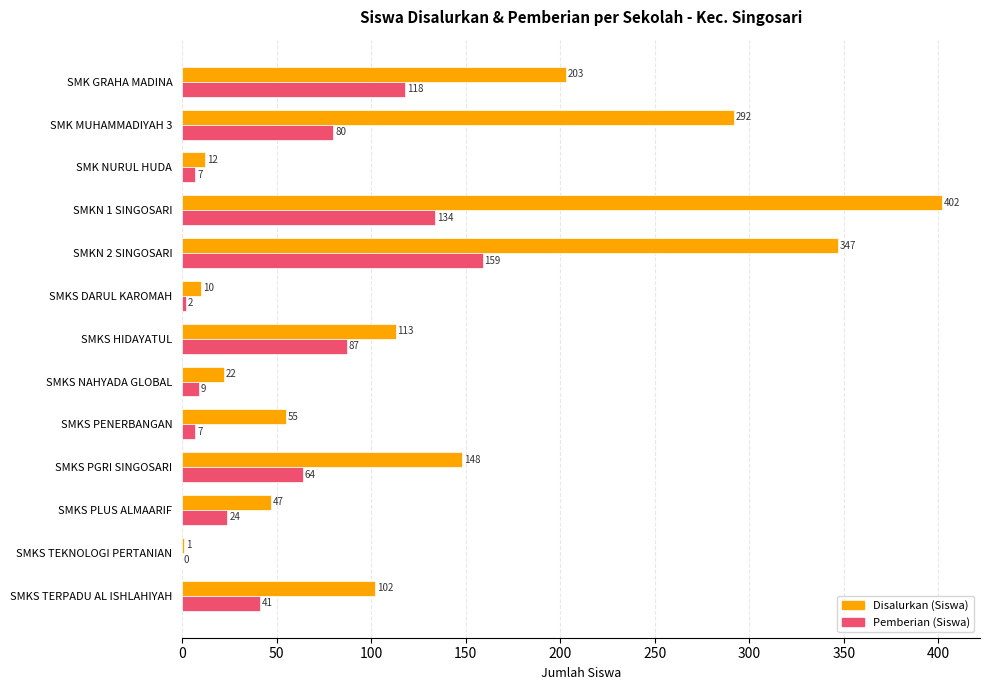

What is the greatest value displayed?

402